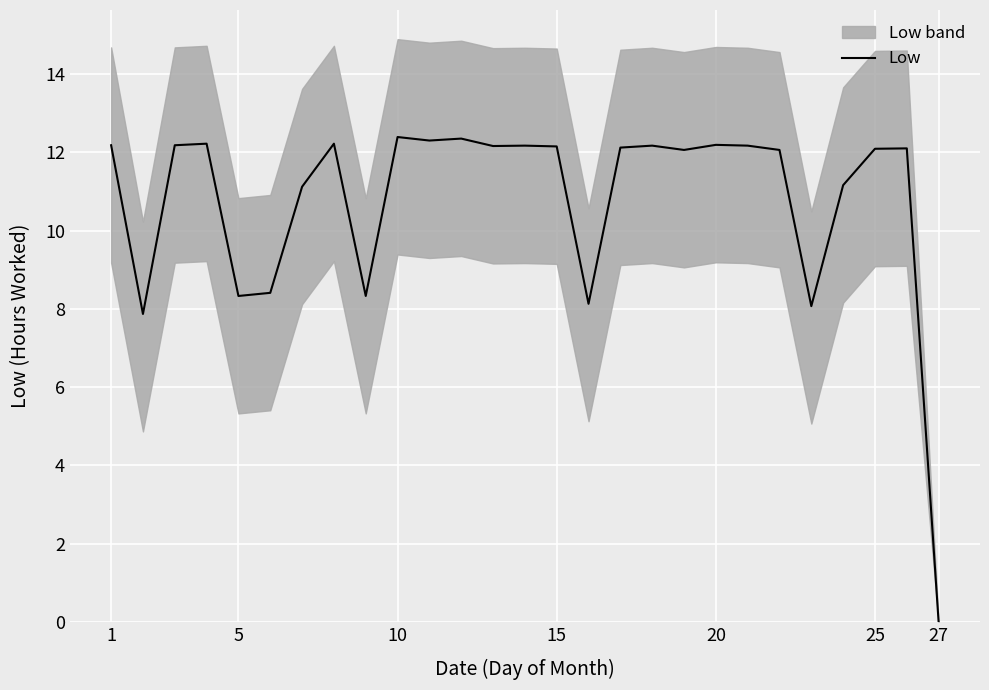

At which label does Low reach its minimum?

27